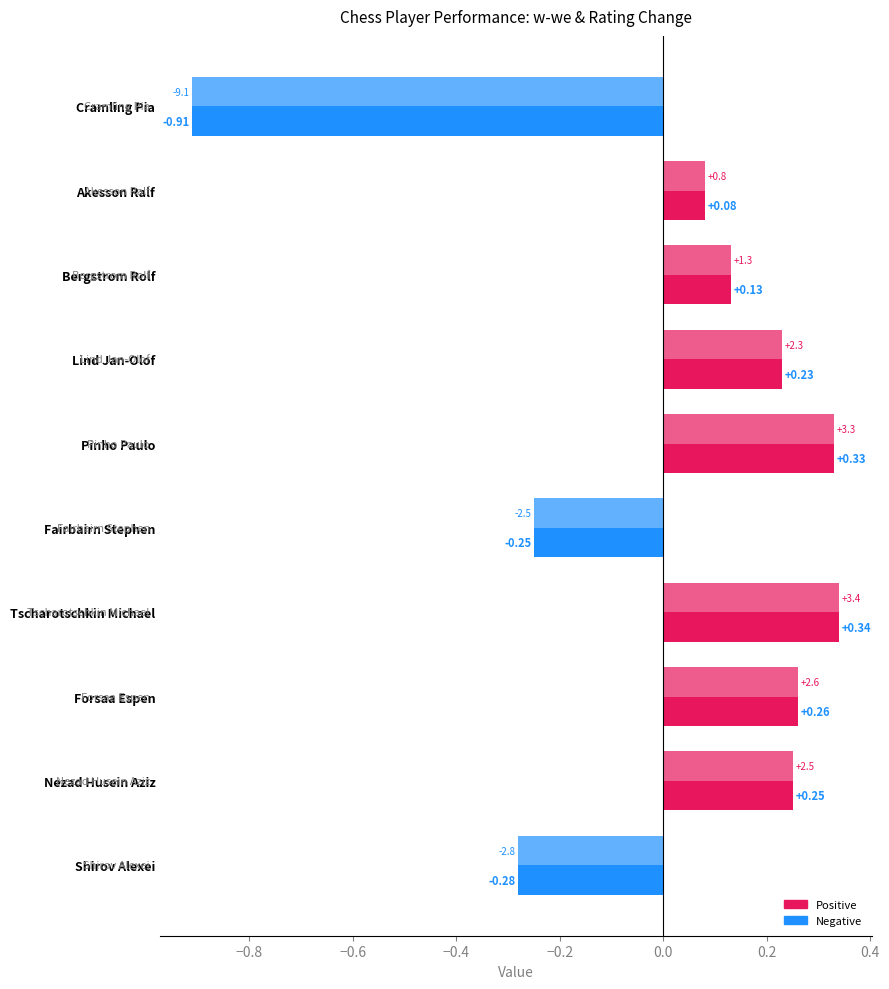

Count the number of categories in the chart.

10